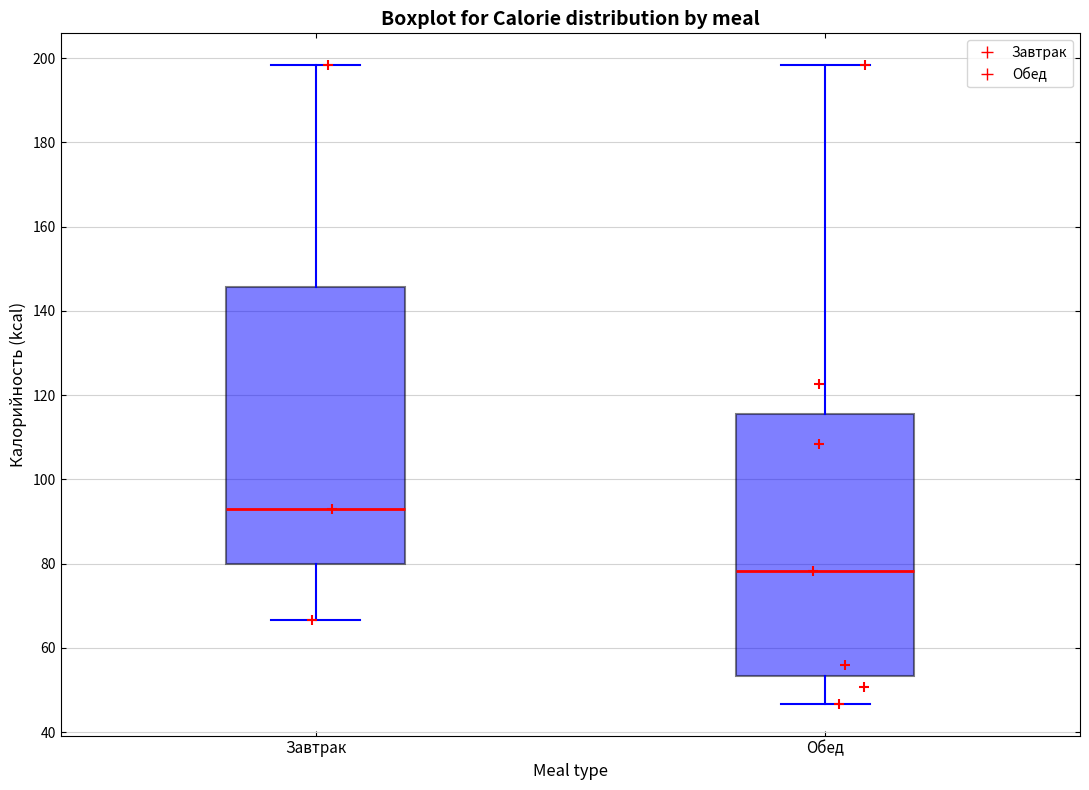

Which box has the highest median line?

Завтрак